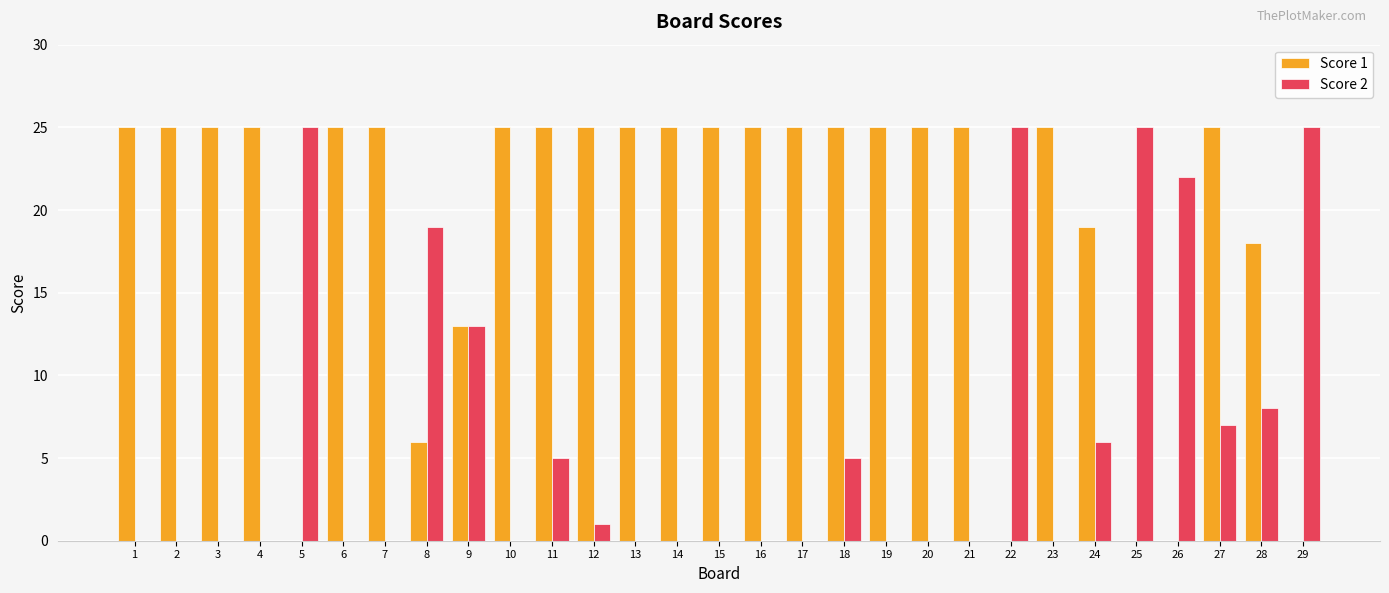

The Score 1 series shows 25 at 23. True or false?

True